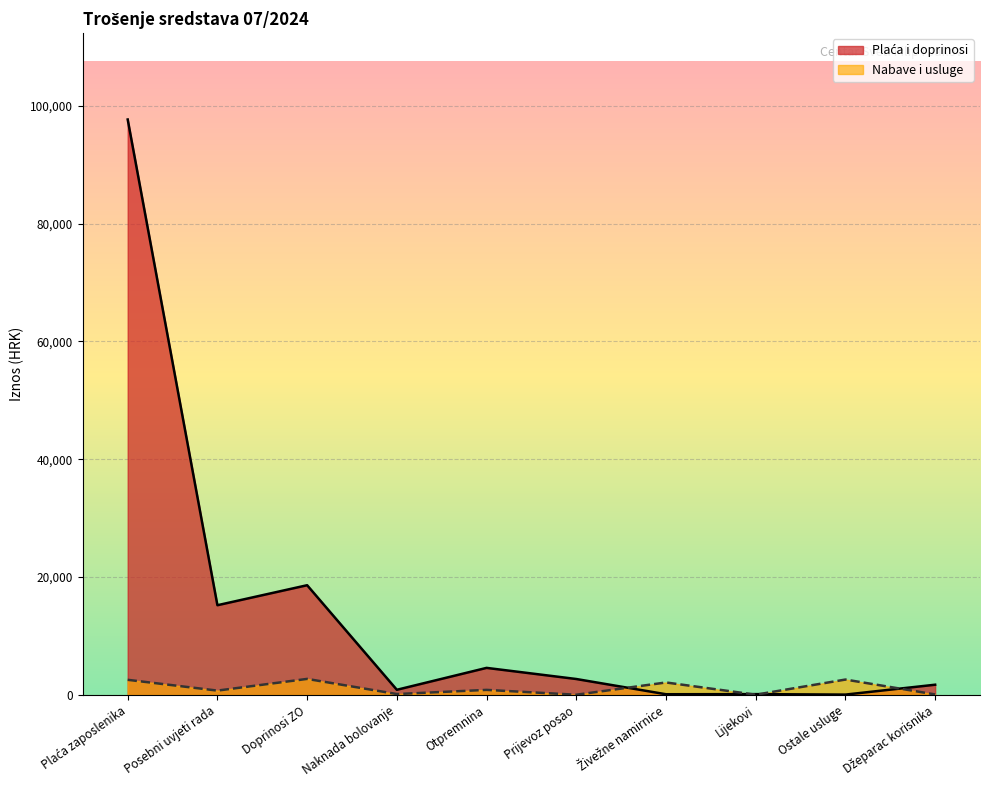

At which category does Nabave i usluge reach its first local peak?

Doprinosi ZO